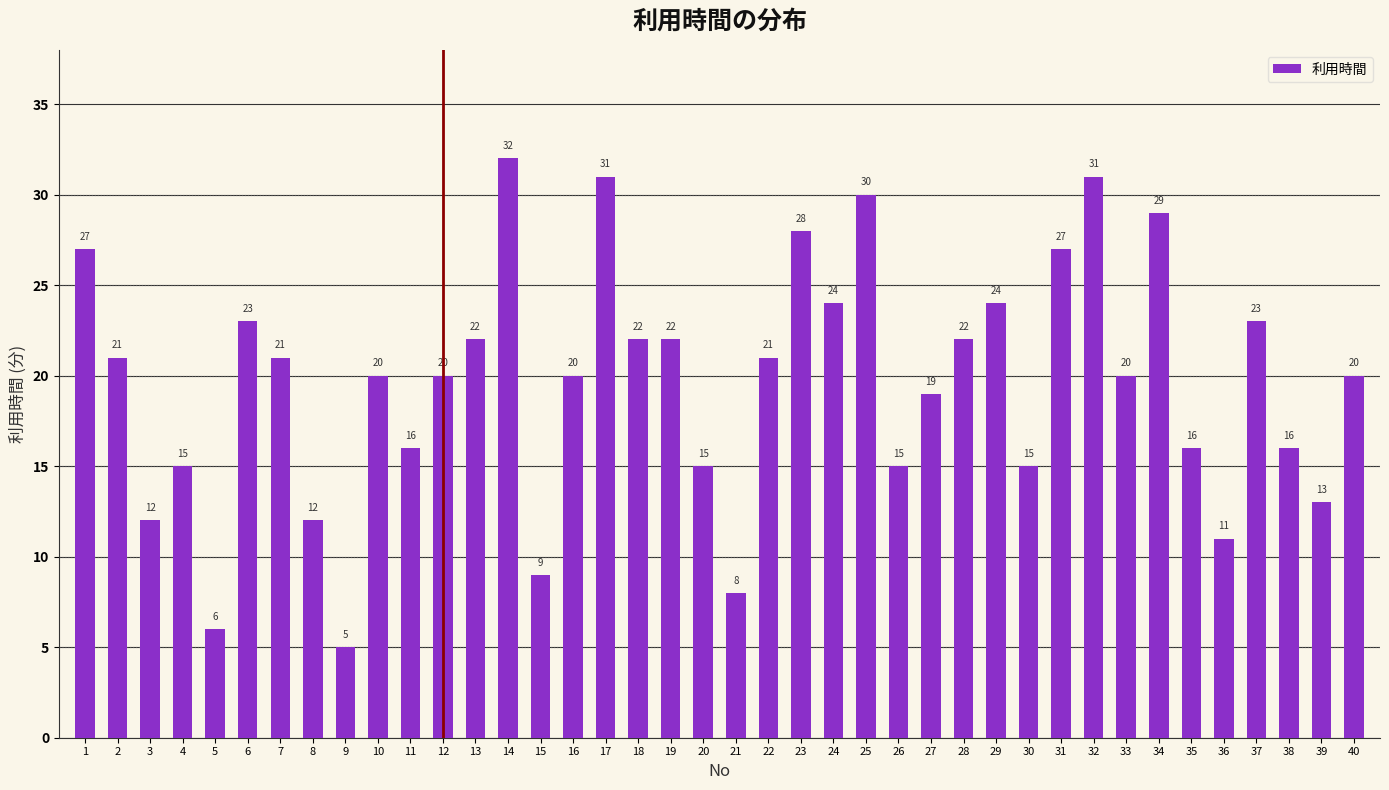

What is the change in value from 1 to 33?

-7